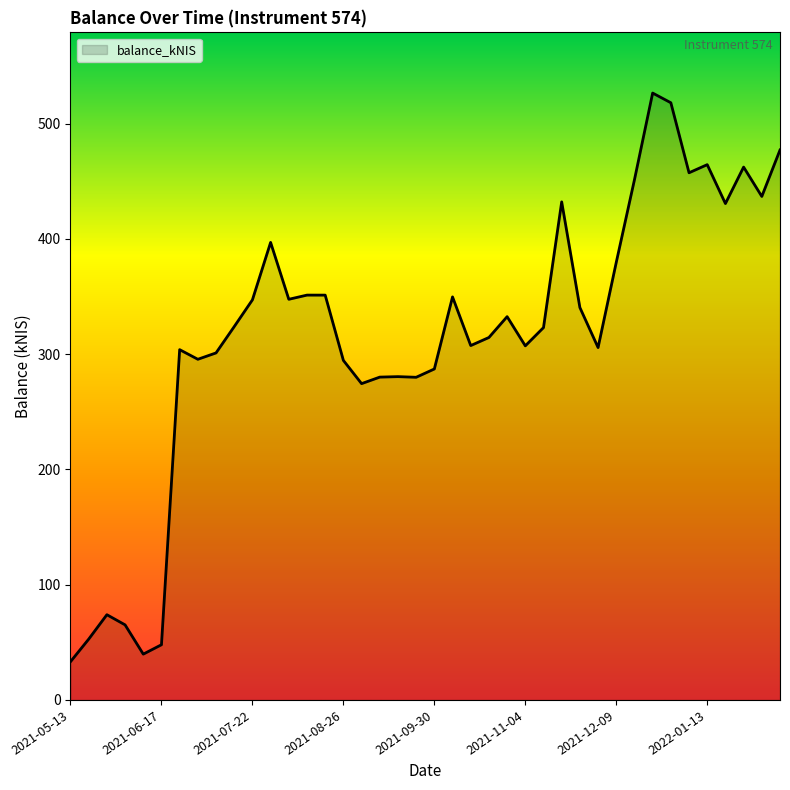

What is the average value?

316.1